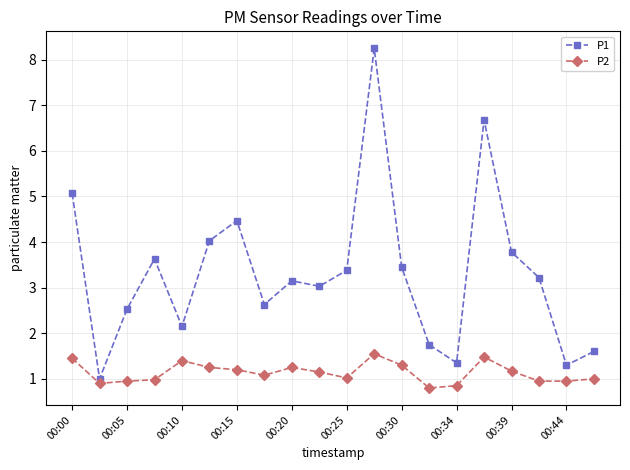

Which series has the largest total across all categories?

P1